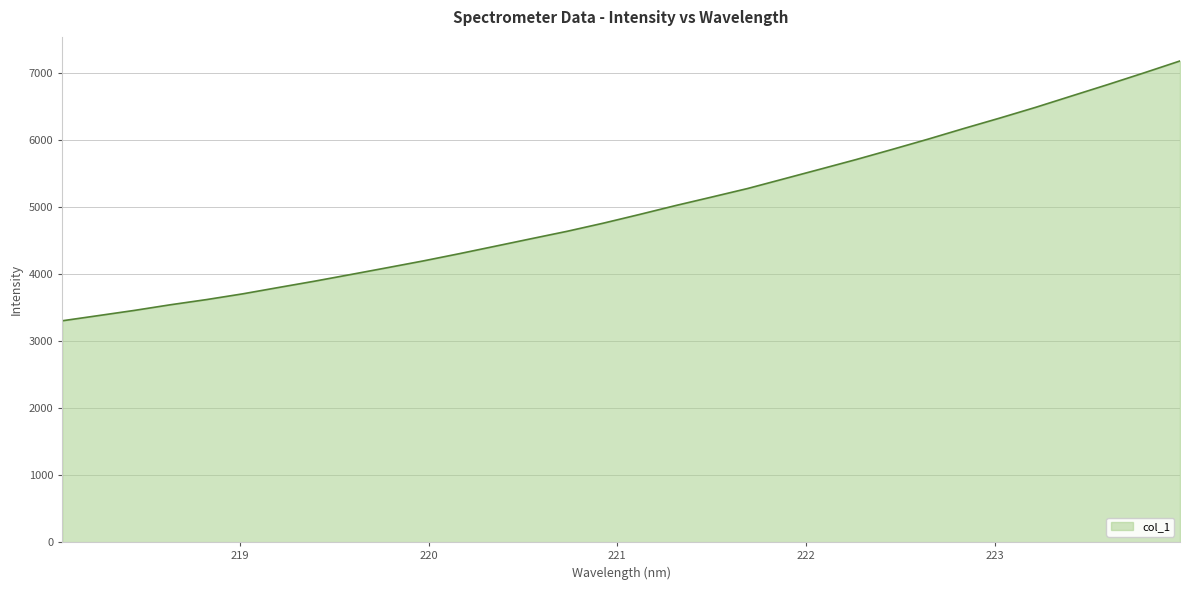

What is the maximum value shown in the chart?

7180.3